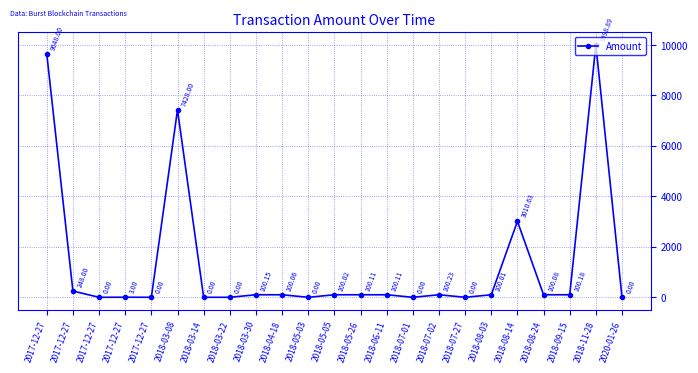

Rank the categories by value from highest to lowest.

2018-11-28, 2017-12-27, 2018-03-08, 2018-08-14, 2017-12-27, 2018-07-02, 2018-09-15, 2018-03-30, 2018-05-26, 2018-06-11, 2018-08-24, 2018-04-18, 2018-05-05, 2018-08-03, 2017-12-27, 2017-12-27, 2017-12-27, 2018-03-14, 2018-03-22, 2018-05-03, 2018-07-01, 2018-07-27, 2020-01-26